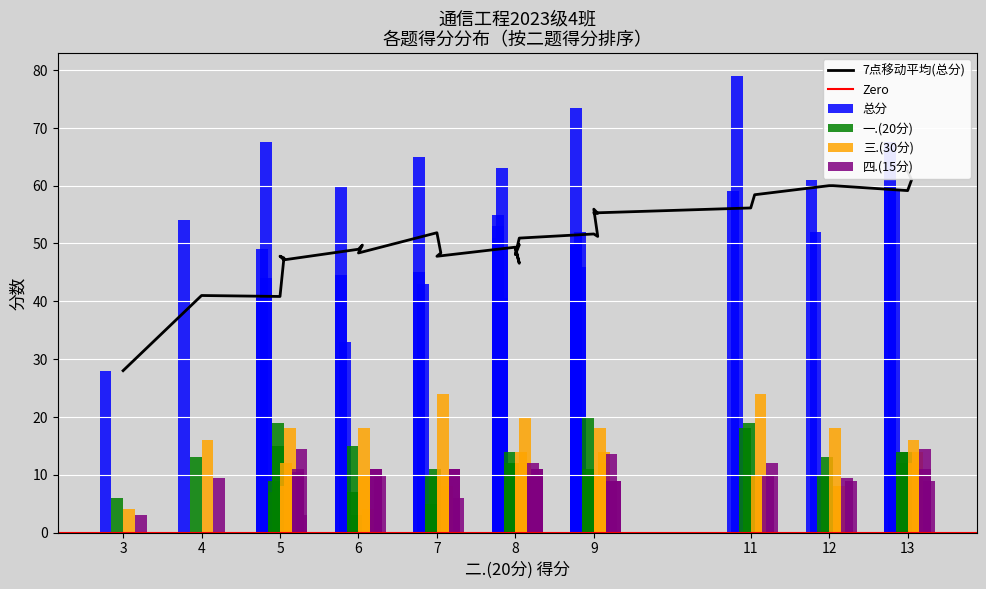

What is the minimum value shown in the chart?

3.0